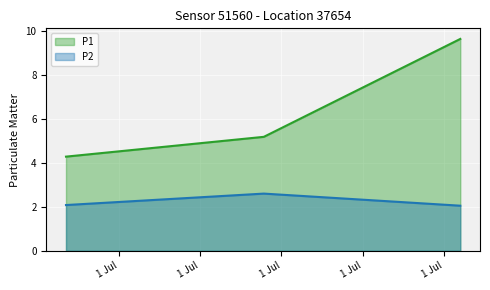

What is the difference between the maximum and minimum values in the P2 series?

0.6